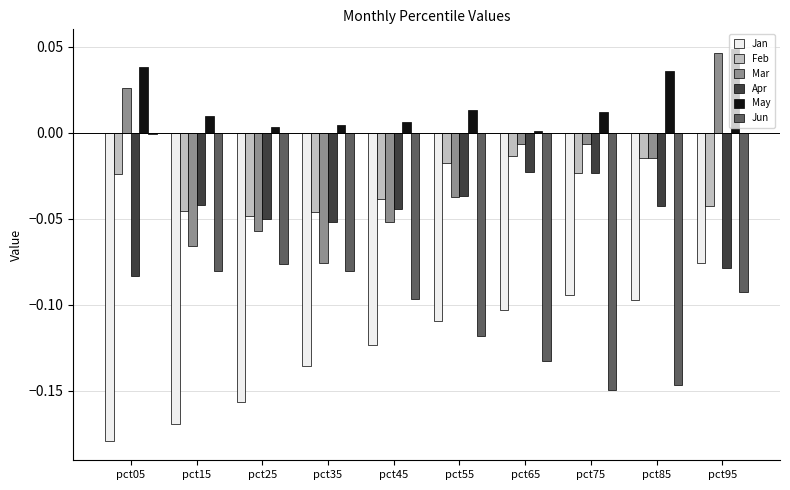

The Jan series shows -0.3 at pct05. True or false?

False